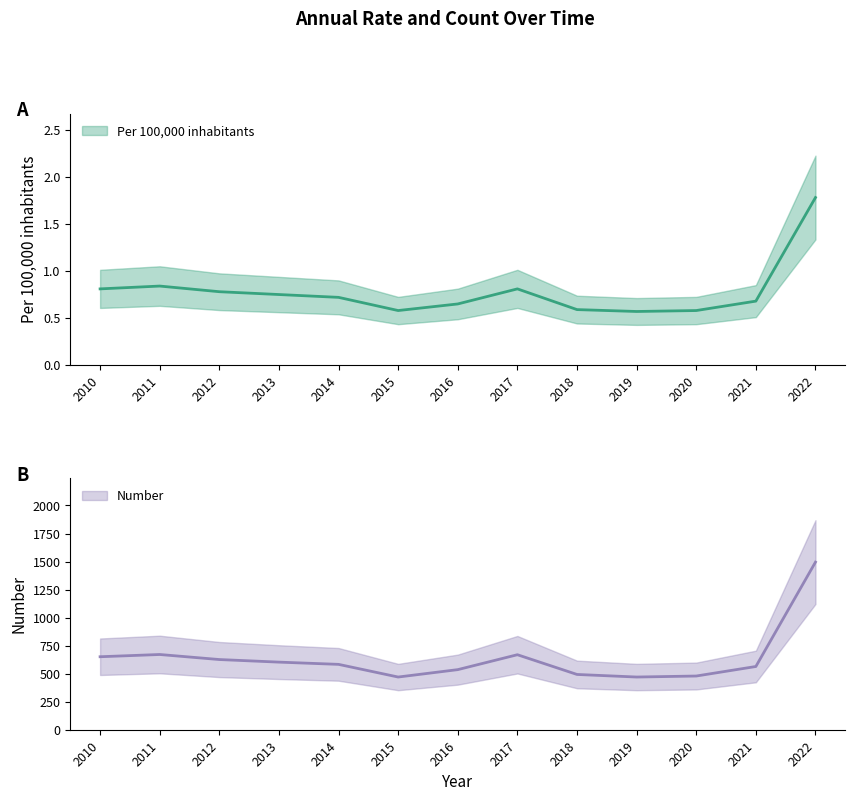

At which label is Per 100,000 inhabitants closest to 1?

2011